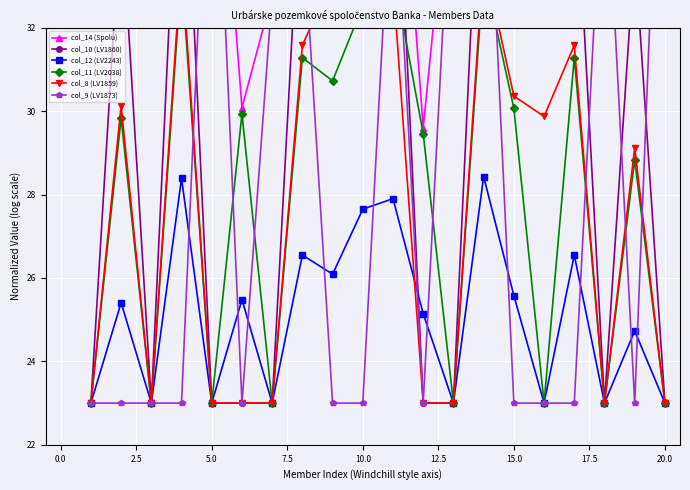

How many data points in col_9 (LV1873) are above 23?

8